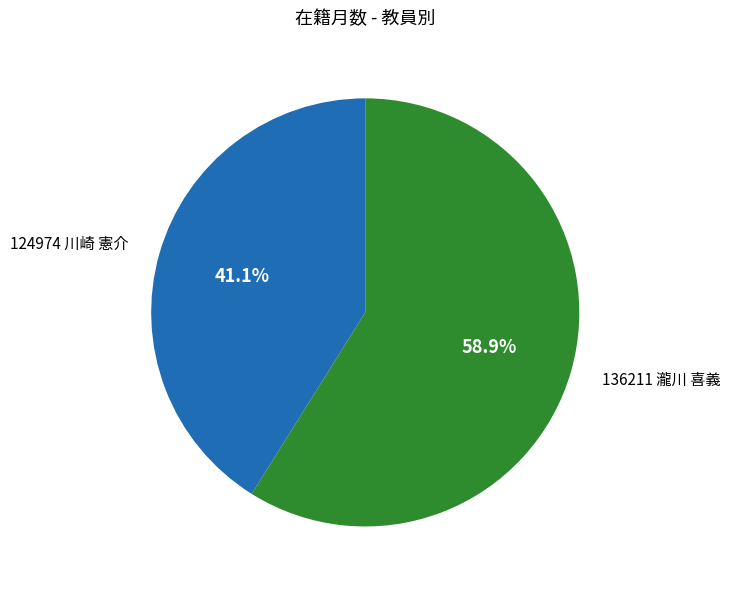

Does 124974 川崎 憲介 represent more than half of the total?

No